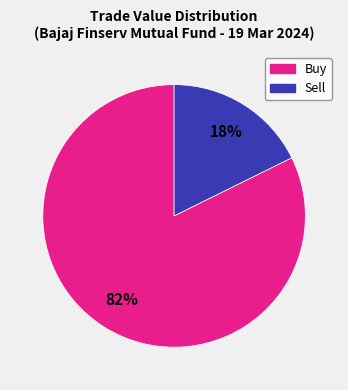

Does any single category account for the majority?

Yes